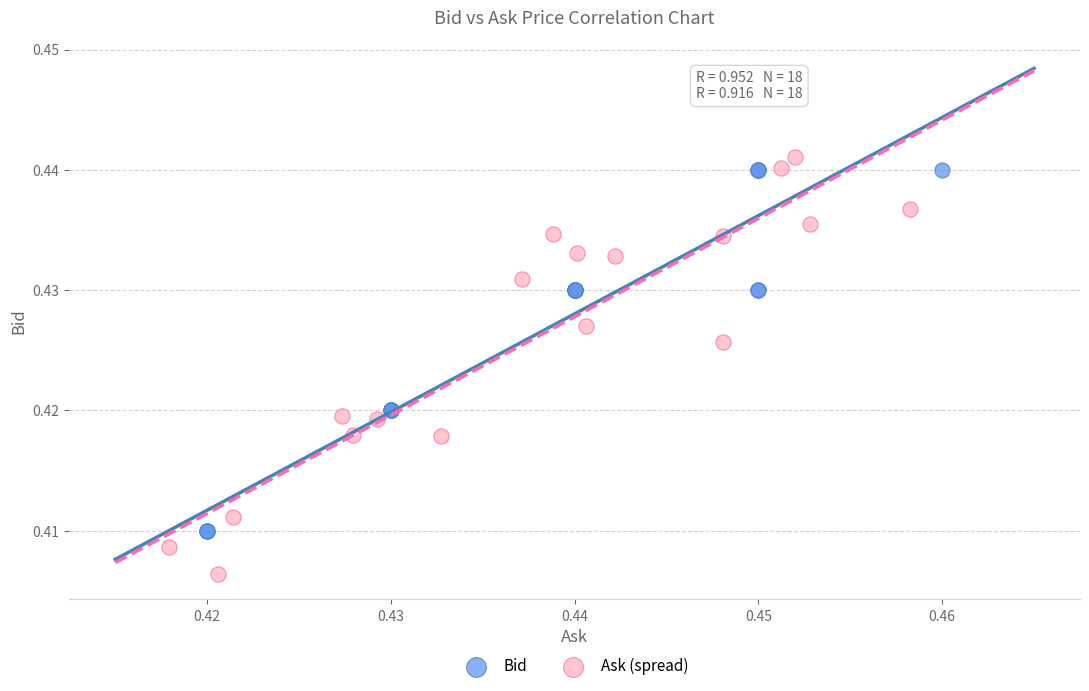

Which series has the widest spread of Y values?

Ask (spread)